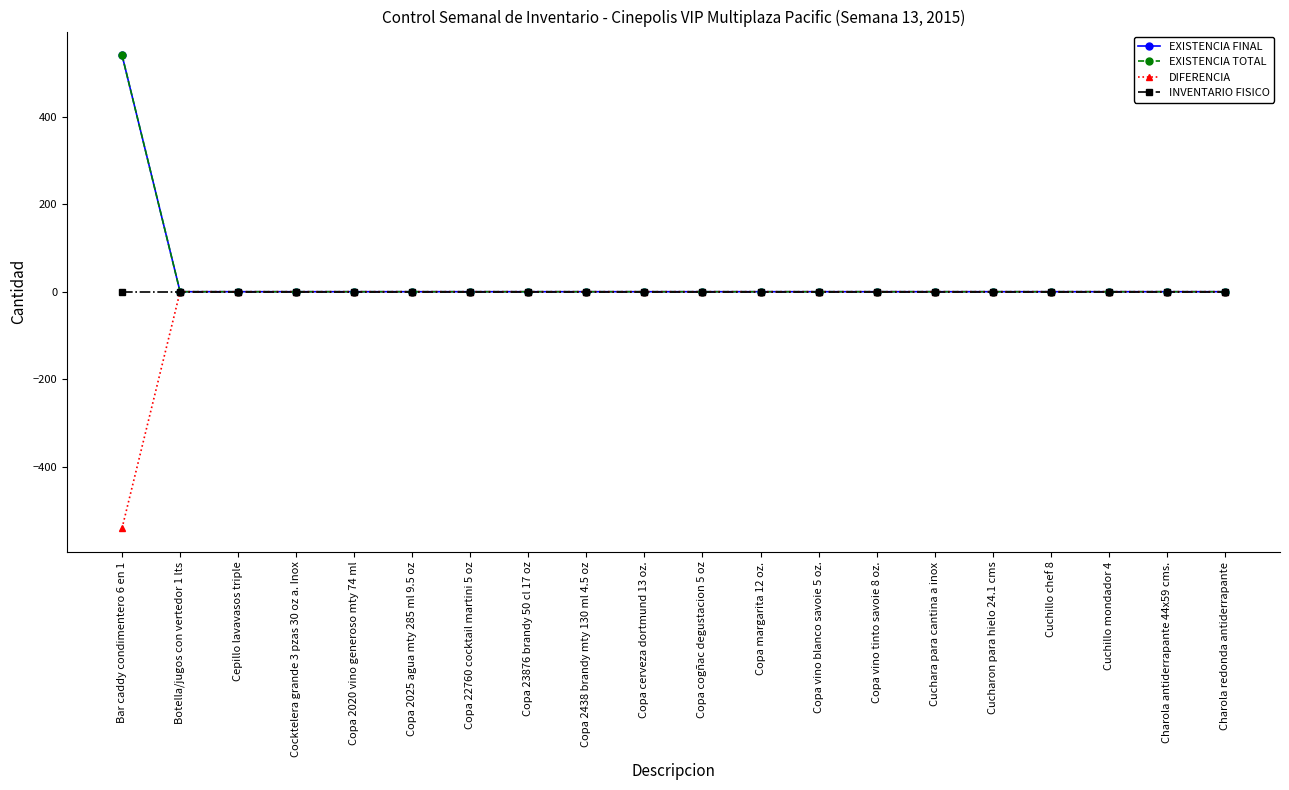

Is the value of EXISTENCIA TOTAL at Copa vino blanco savoie 5 oz. greater than the value of EXISTENCIA FINAL at Charola redonda antiderrapante?

No